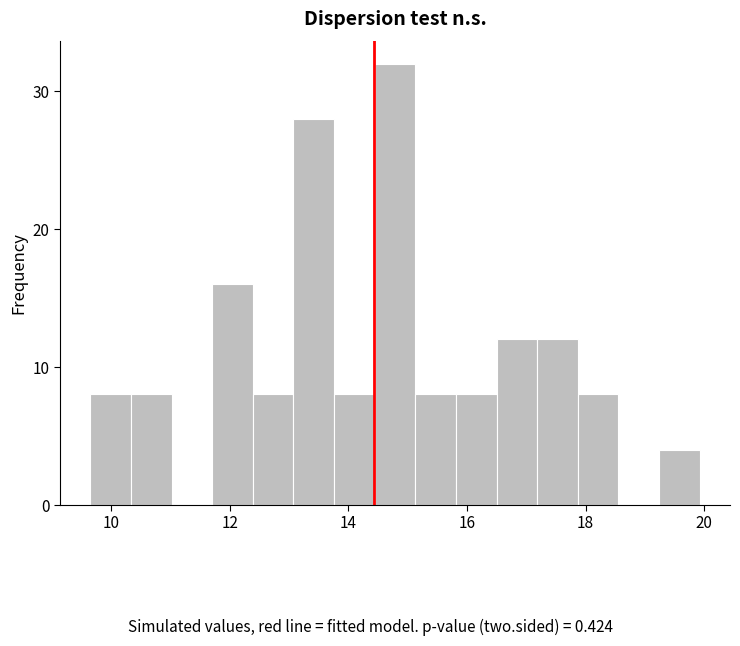

Around what value on the x-axis is the tallest bar? Give the approximate position of its centre, as read against the axis.

14.8